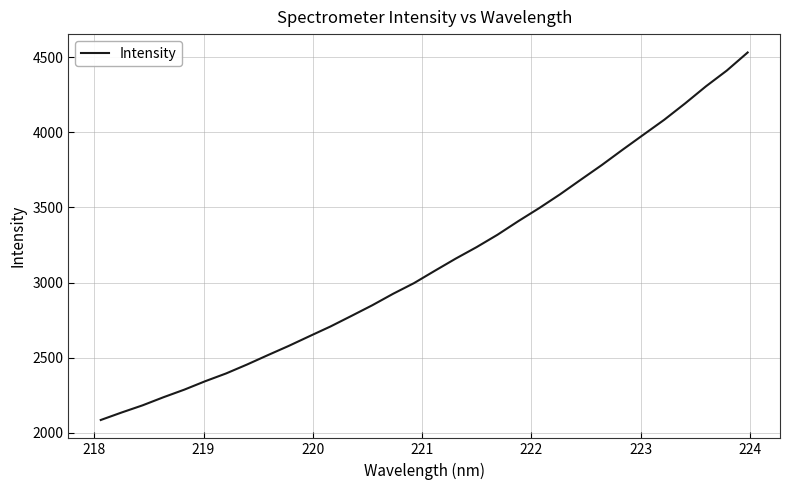

What is the difference between the maximum and minimum values?

2448.2